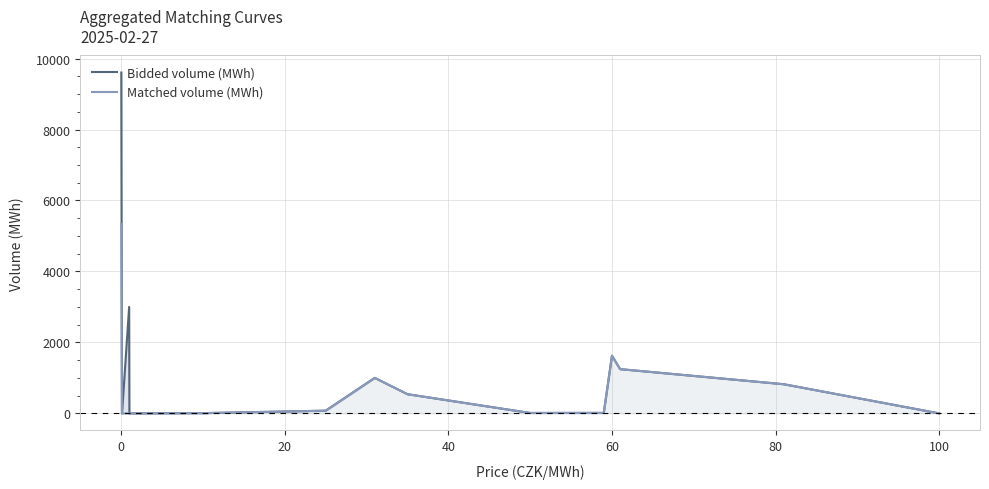

Does the chart display data point markers on the line(s)?

No